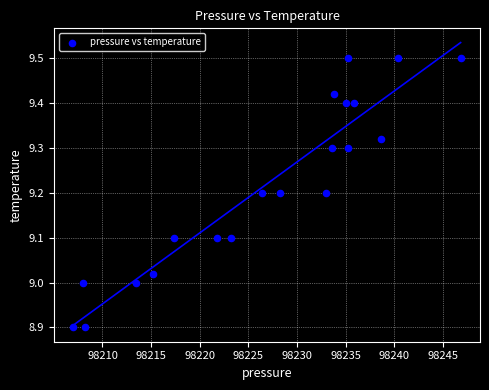

What is the range of X values (max minus min)?

39.8